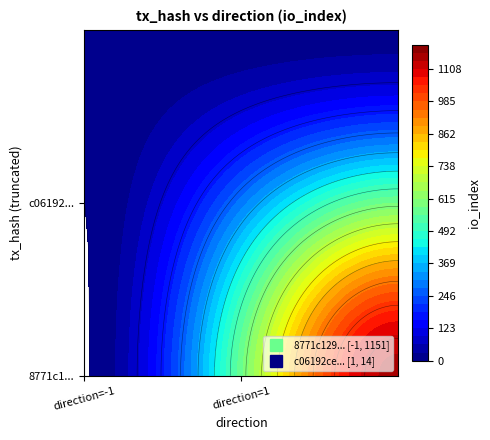

At which category is the sum across all series the highest?

1